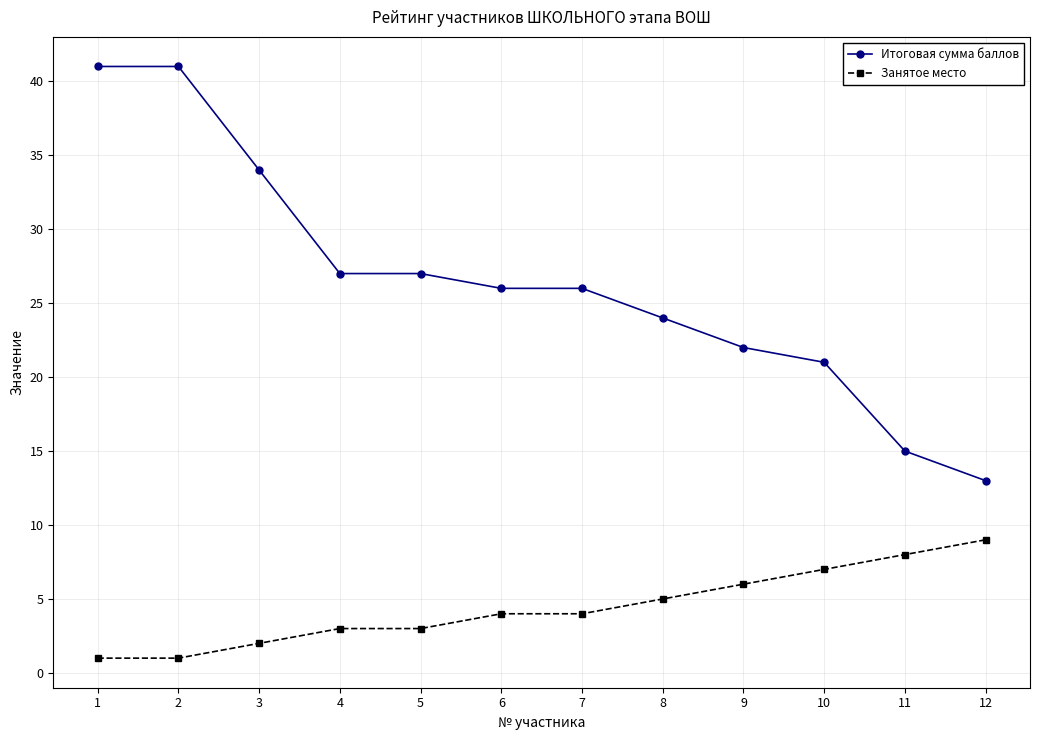

Count the number of data series in this chart.

2